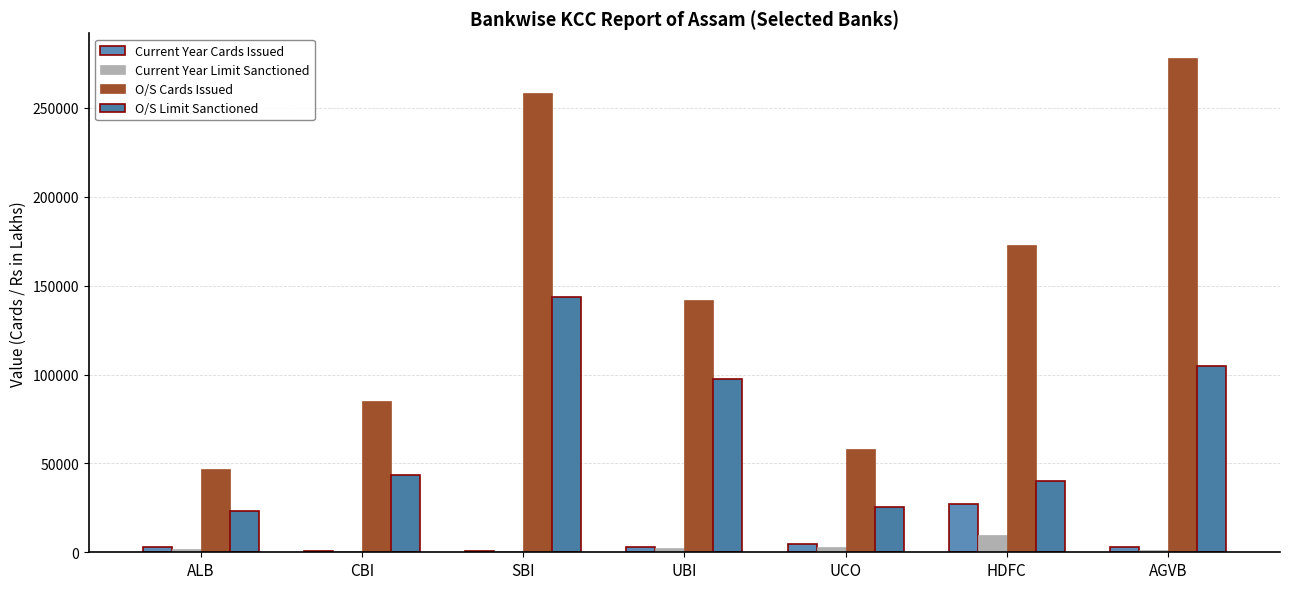

The O/S Limit Sanctioned series shows 235709.7 at SBI. True or false?

False